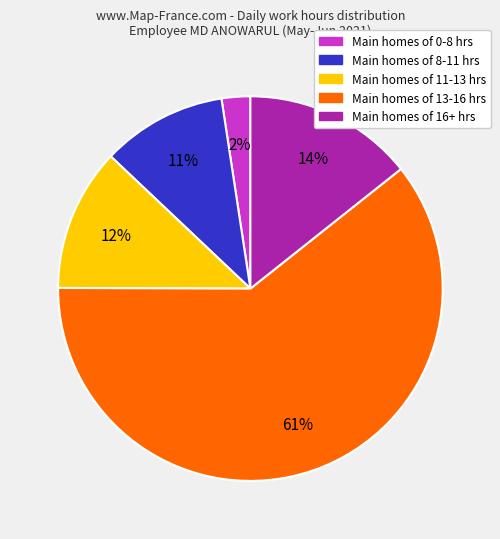

Is the sum of Main homes of 8-11 hrs and Main homes of 0-8 hrs greater than half?

No